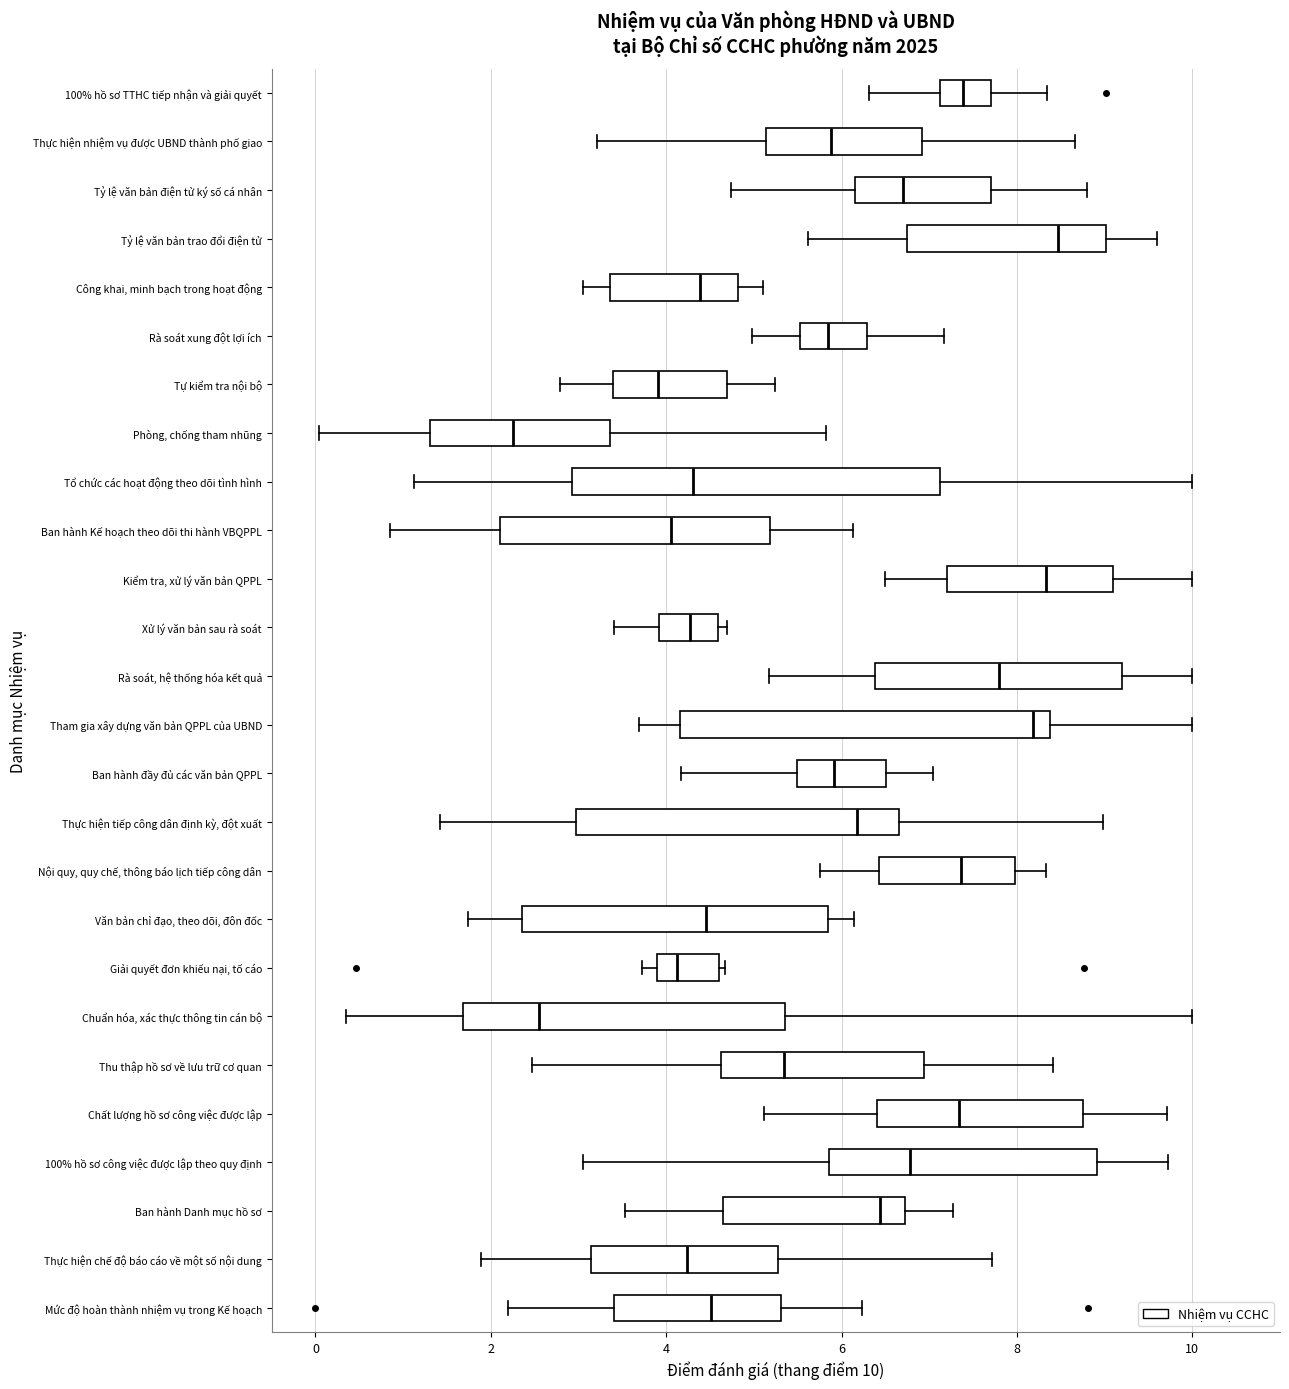

Reading bottom to top, transcribe this box plot: for each box, give where its median line is, the range the box spans, and where its two whiskers end, as read against the x-axis. The values are not printed on the chart, so give them approximately, as read against the axis.

Mức độ hoàn thành nhiệm vụ trong Kế hoạch: median 4.6, box 3.4 to 5.4, whiskers 2.2 to 6.2
Thực hiện chế độ báo cáo về một số nội dung: median 4.2, box 3.2 to 5.2, whiskers 1.8 to 7.8
Ban hành Danh mục hồ sơ: median 6.4, box 4.6 to 6.8, whiskers 3.6 to 7.2
100% hồ sơ công việc được lập theo quy định: median 6.8, box 5.8 to 9.0, whiskers 3.0 to 9.8
Chất lượng hồ sơ công việc được lập: median 7.4, box 6.4 to 8.8, whiskers 5.2 to 9.8
Thu thập hồ sơ về lưu trữ cơ quan: median 5.4, box 4.6 to 7.0, whiskers 2.4 to 8.4
Chuẩn hóa, xác thực thông tin cán bộ: median 2.6, box 1.6 to 5.4, whiskers 0.4 to 10.0
Giải quyết đơn khiếu nại, tố cáo: median 4.2, box 3.8 to 4.6, whiskers 3.8 (just left of the box's left edge) to 4.6 (just right of the box's right edge)
Văn bản chỉ đạo, theo dõi, đôn đốc: median 4.4, box 2.4 to 5.8, whiskers 1.8 to 6.2
Nội quy, quy chế, thông báo lịch tiếp công dân: median 7.4, box 6.4 to 8.0, whiskers 5.8 to 8.4
Thực hiện tiếp công dân định kỳ, đột xuất: median 6.2, box 3.0 to 6.6, whiskers 1.4 to 9.0
Ban hành đầy đủ các văn bản QPPL: median 6.0, box 5.4 to 6.6, whiskers 4.2 to 7.0
Tham gia xây dựng văn bản QPPL của UBND: median 8.2, box 4.2 to 8.4, whiskers 3.6 to 10.0
Rà soát, hệ thống hóa kết quả: median 7.8, box 6.4 to 9.2, whiskers 5.2 to 10.0
Xử lý văn bản sau rà soát: median 4.2, box 4.0 to 4.6, whiskers 3.4 to 4.6 (just right of the box's right edge)
Kiểm tra, xử lý văn bản QPPL: median 8.4, box 7.2 to 9.0, whiskers 6.4 to 10.0
Ban hành Kế hoạch theo dõi thi hành VBQPPL: median 4.0, box 2.2 to 5.2, whiskers 0.8 to 6.2
Tổ chức các hoạt động theo dõi tình hình: median 4.2, box 3.0 to 7.2, whiskers 1.2 to 10.0
Phòng, chống tham nhũng: median 2.2, box 1.4 to 3.4, whiskers 0.0 to 5.8
Tự kiểm tra nội bộ: median 4.0, box 3.4 to 4.6, whiskers 2.8 to 5.2
Rà soát xung đột lợi ích: median 5.8, box 5.6 to 6.2, whiskers 5.0 to 7.2
Công khai, minh bạch trong hoạt động: median 4.4, box 3.4 to 4.8, whiskers 3.0 to 5.0
Tỷ lệ văn bản trao đổi điện tử: median 8.4, box 6.8 to 9.0, whiskers 5.6 to 9.6
Tỷ lệ văn bản điện tử ký số cá nhân: median 6.8, box 6.2 to 7.6, whiskers 4.8 to 8.8
Thực hiện nhiệm vụ được UBND thành phố giao: median 5.8, box 5.2 to 7.0, whiskers 3.2 to 8.6
100% hồ sơ TTHC tiếp nhận và giải quyết: median 7.4, box 7.2 to 7.8, whiskers 6.4 to 8.4